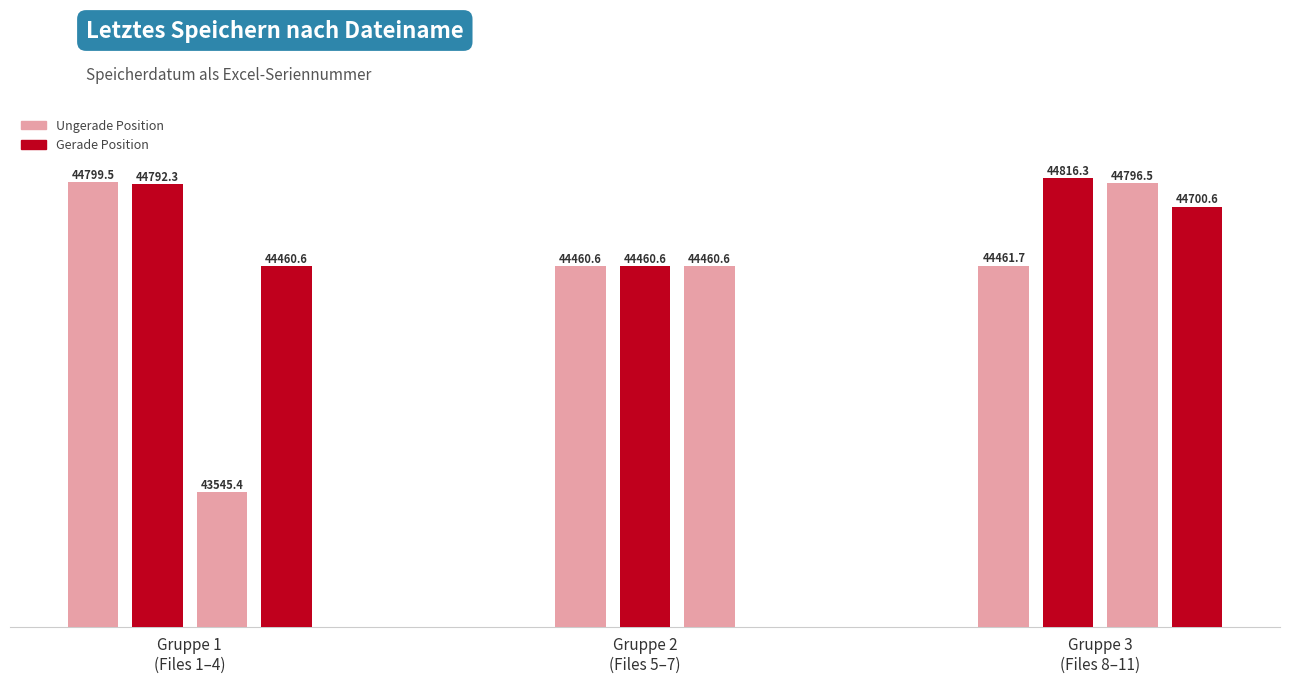

What is the value of the 8th bar from the left?

44461.7